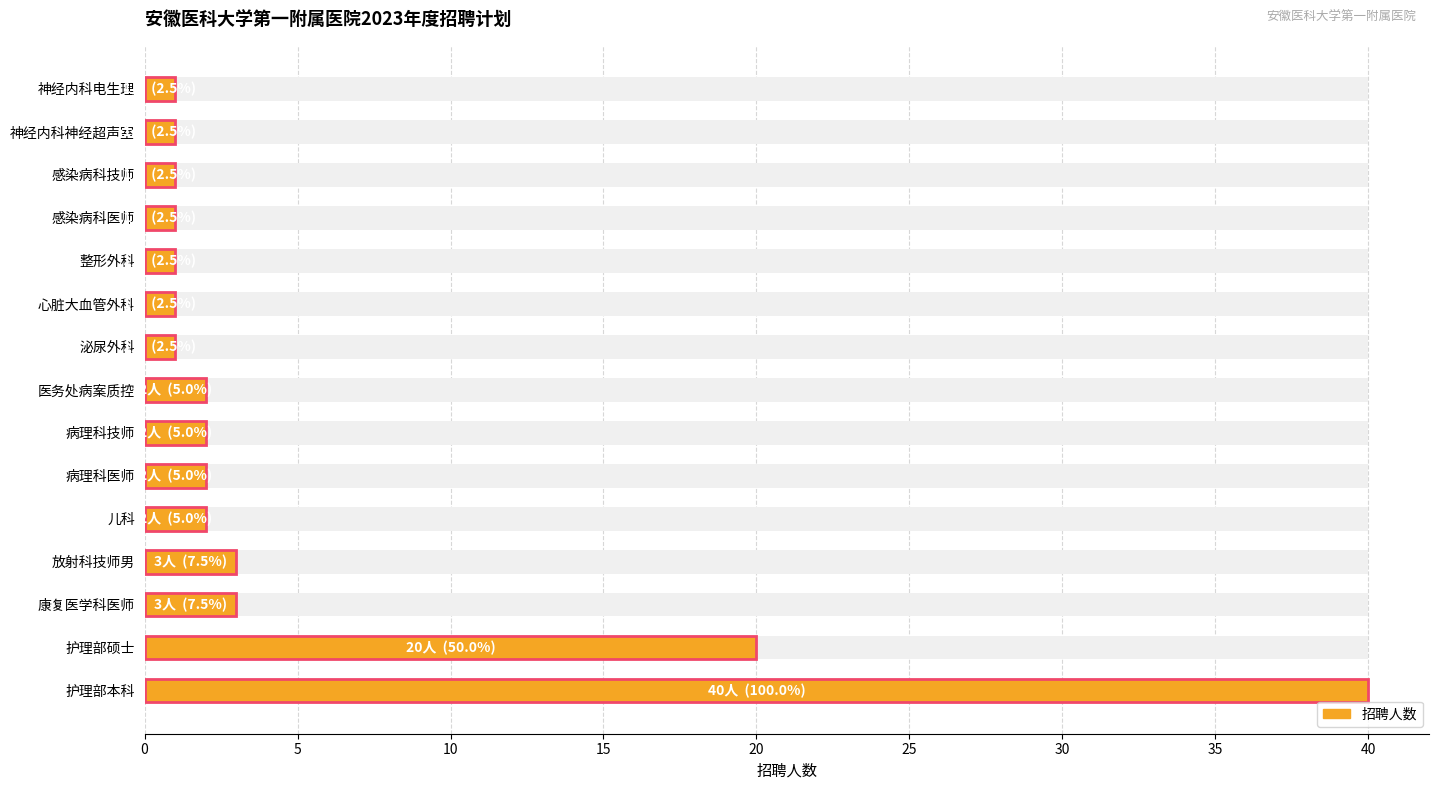

Which series changed the most between 护理部硕士 and 病理科技师?

招聘人数